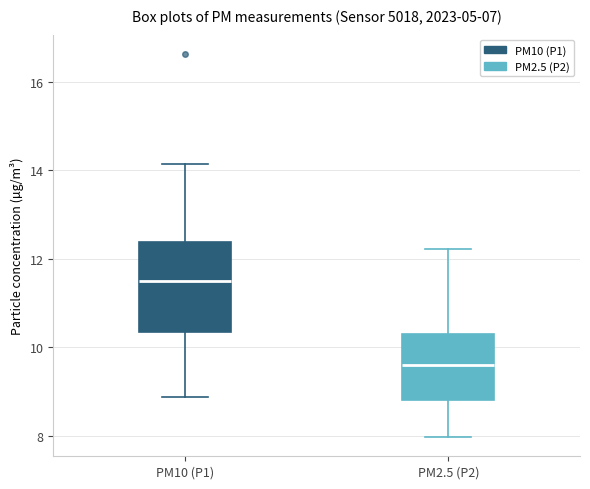

Comparing the boxes themselves (not the whiskers), which one is the tallest?

PM10 (P1)